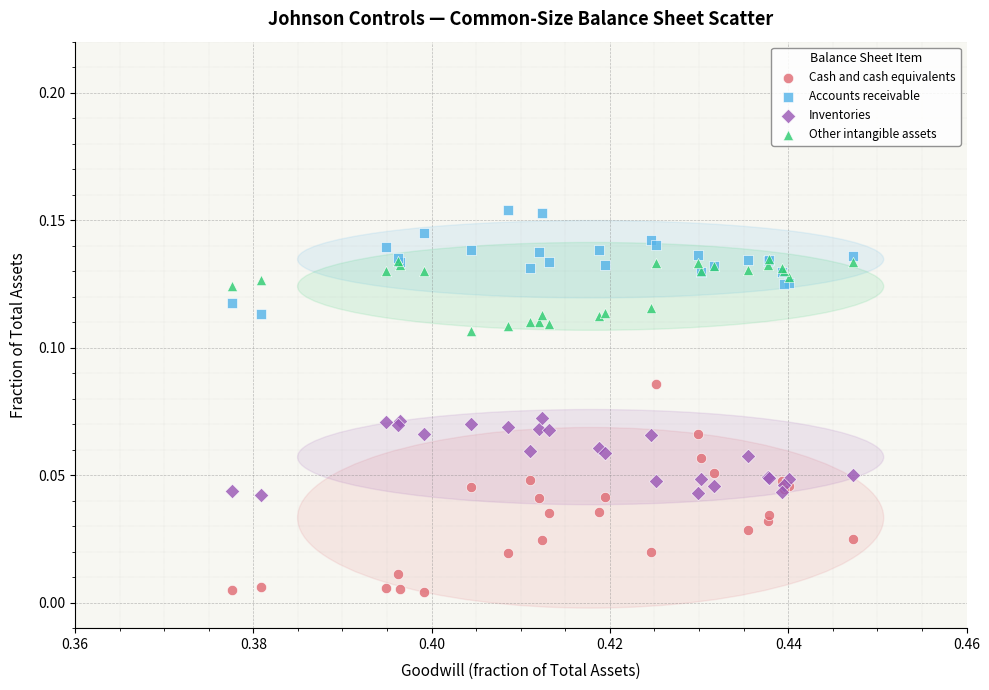

Which series reaches the minimum Y coordinate?

Cash and cash equivalents